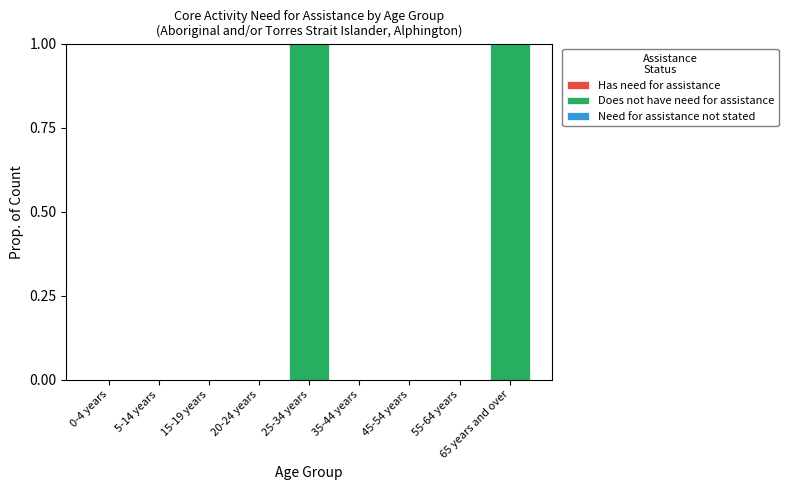

True or false: the data shows 1 at 25-34 years.

True